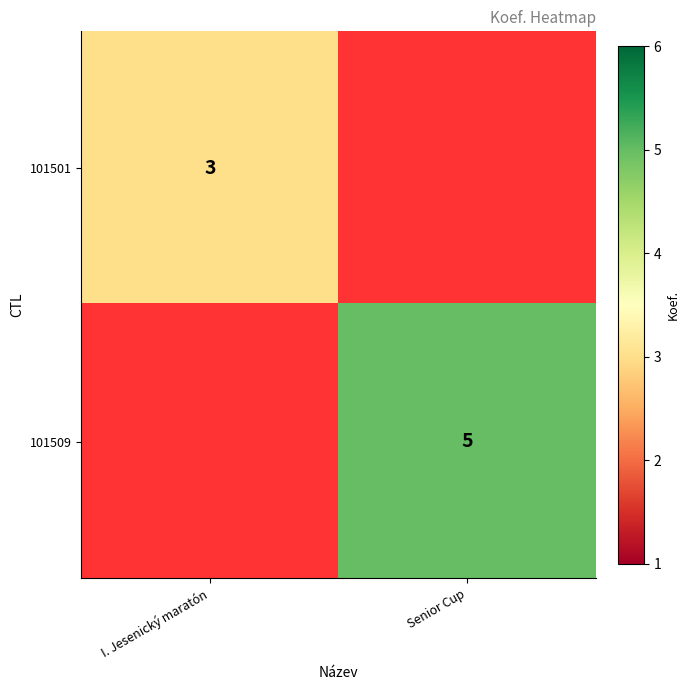

Between I. Jesenický maratón and Senior Cup, which is larger?

Senior Cup